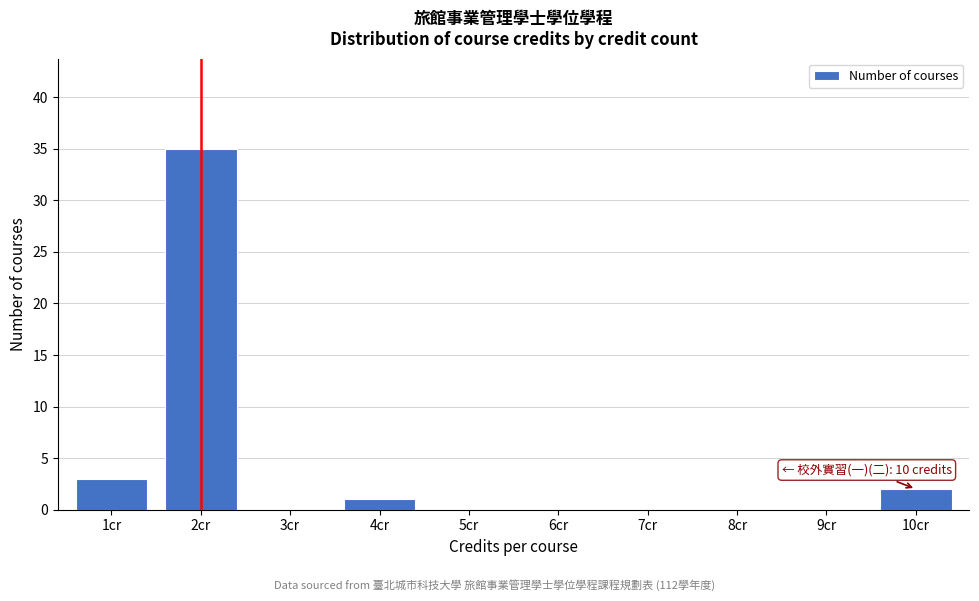

Reading right to left, extract all data points from this chart.

10cr=2	9cr=0	8cr=0	7cr=0	6cr=0	5cr=0	4cr=1	3cr=0	2cr=35	1cr=3